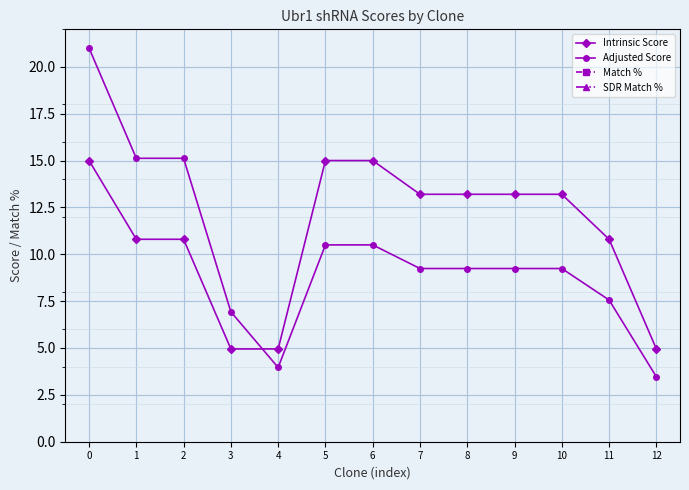

How many lines are shown in the chart?

4